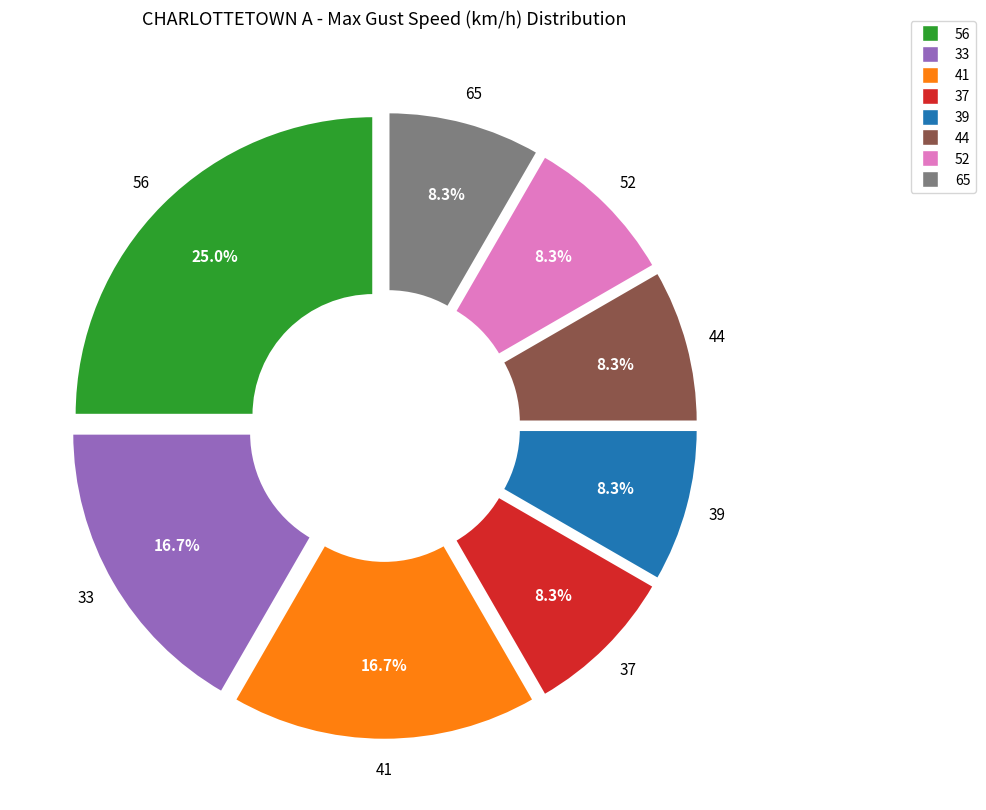

Which category has the biggest portion of the pie?

56